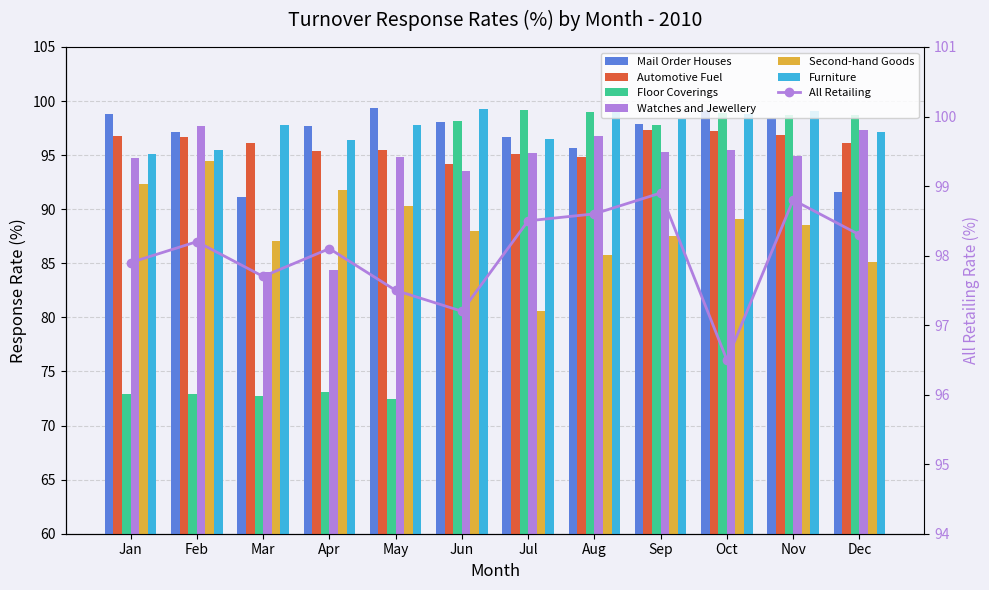

What is the sum of all Automotive Fuel values?

1152.1